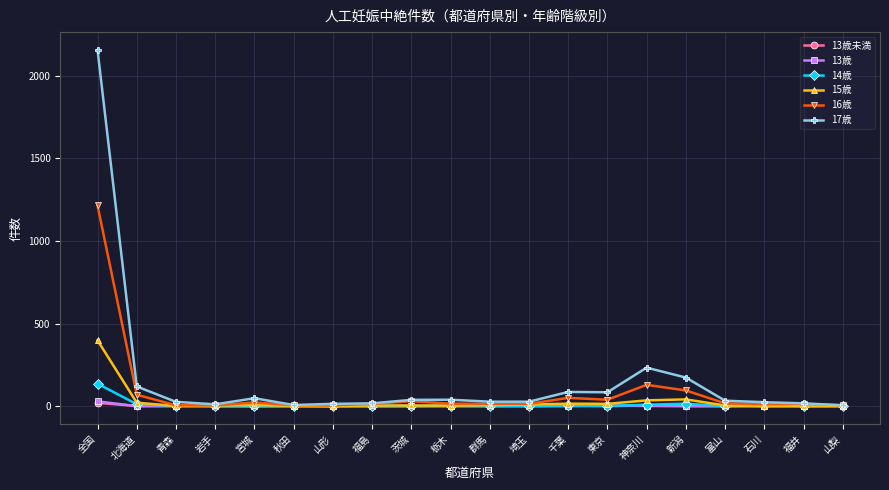

True or false: 17歳 has more than 1 points higher than both neighbors.

True